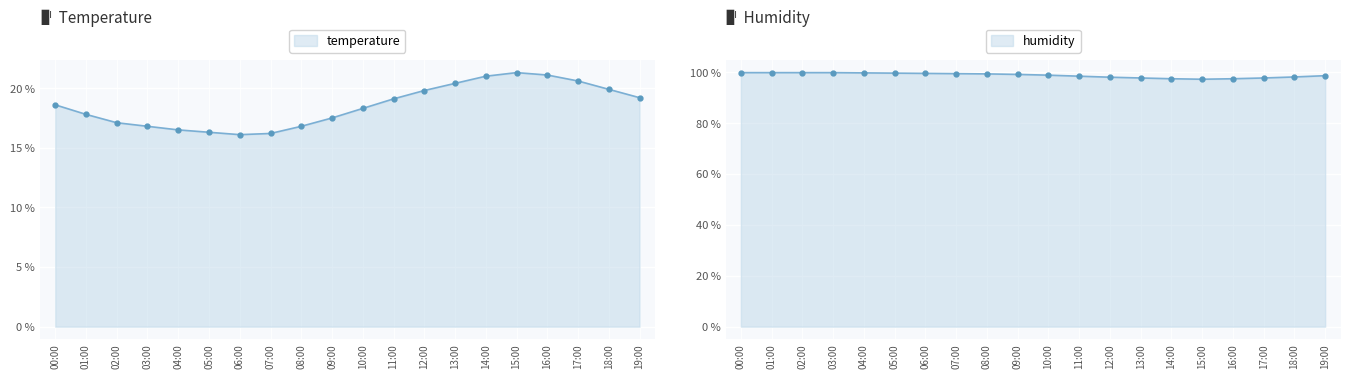

How many interior local valleys does the temperature series have?

1